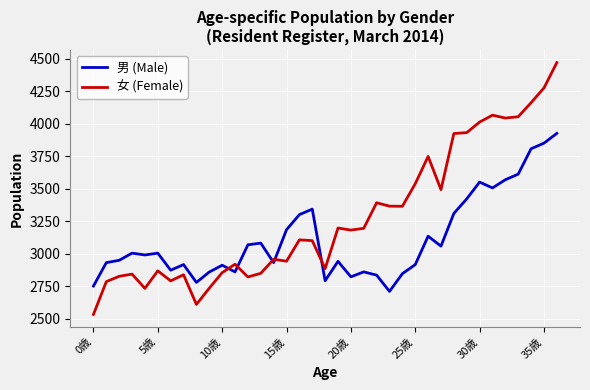

What is the highest value of the 女 (Female) series?

4470